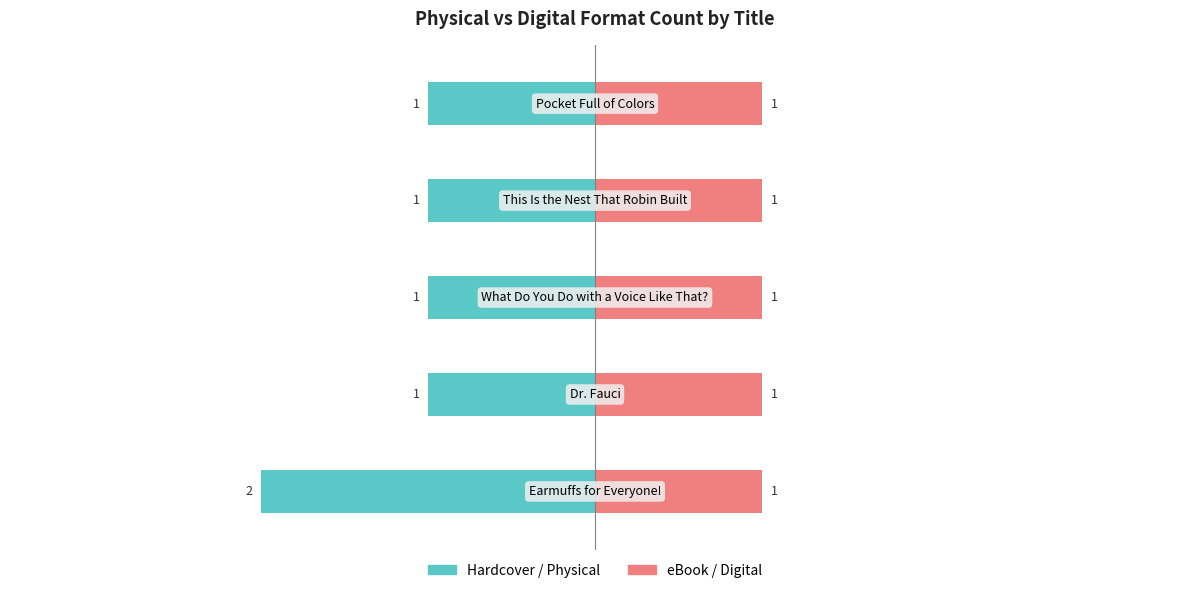

What is the minimum value shown in the chart?

-2.0